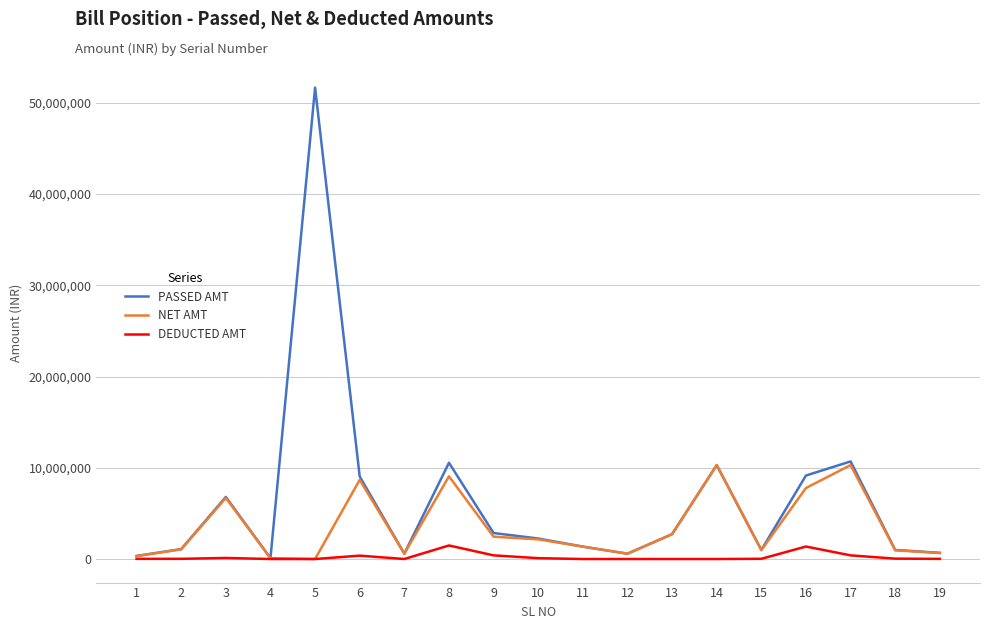

How many lines are shown in the chart?

3